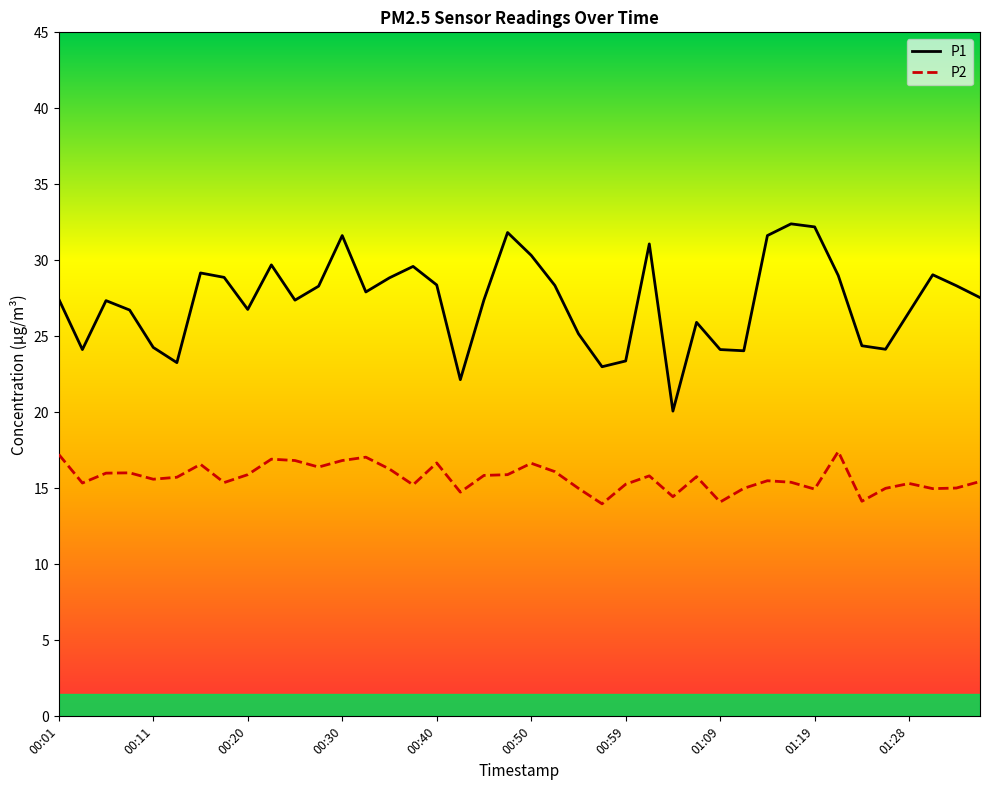

True or false: P2 and P1 intersect in this chart.

False